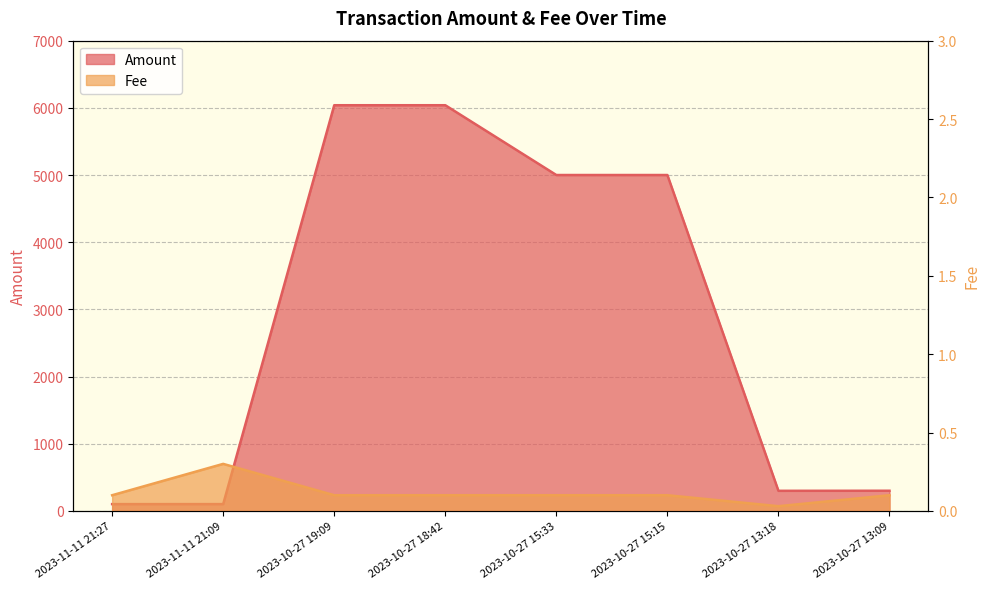

At which category does Amount reach its first local valley?

2023-10-27 15:33